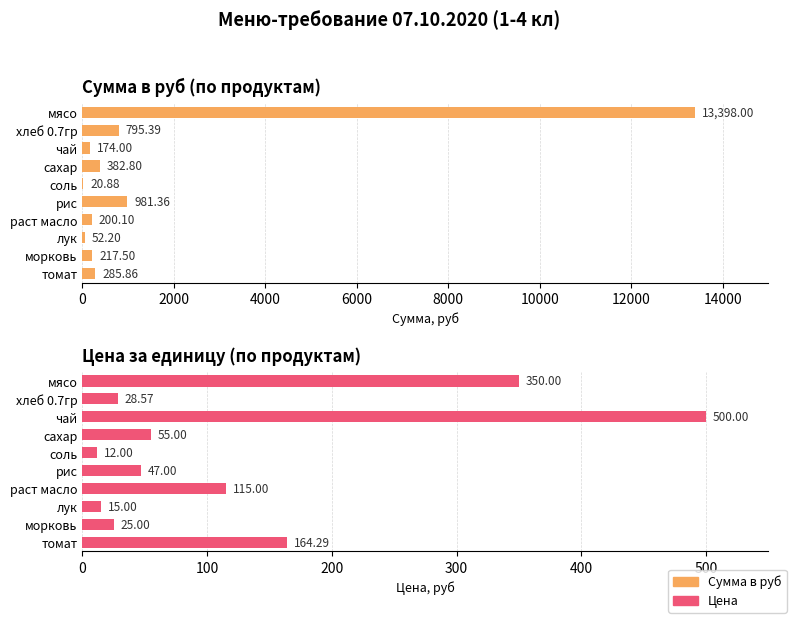

Are the bars grouped side by side (vs. stacked)?

Yes